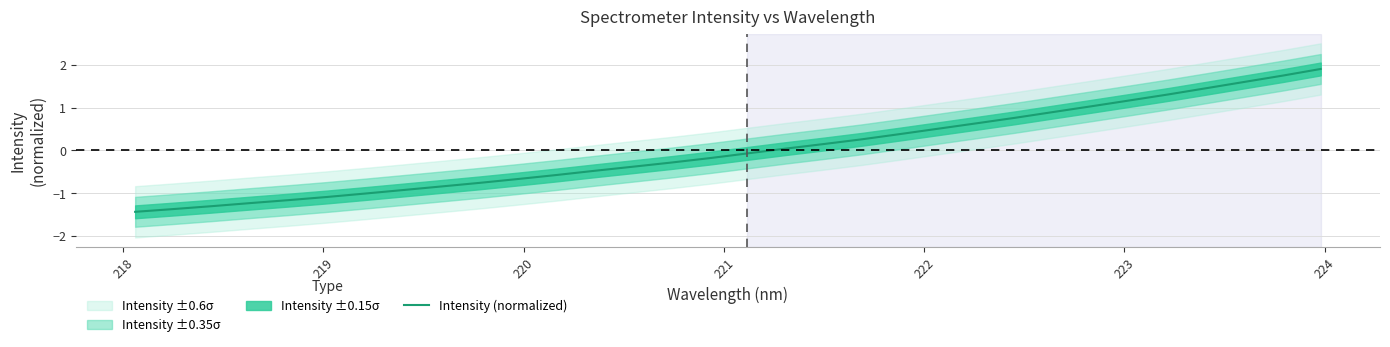

What is the lowest value of the Intensity (normalized) series?

-1.4